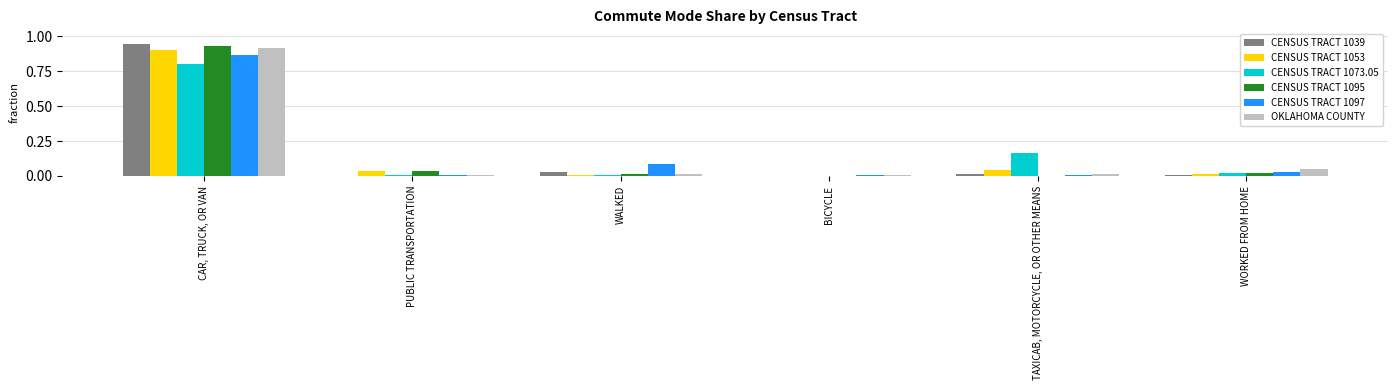

Is the value of CENSUS TRACT 1097 at WORKED FROM HOME greater than the value of OKLAHOMA COUNTY at BICYCLE?

Yes